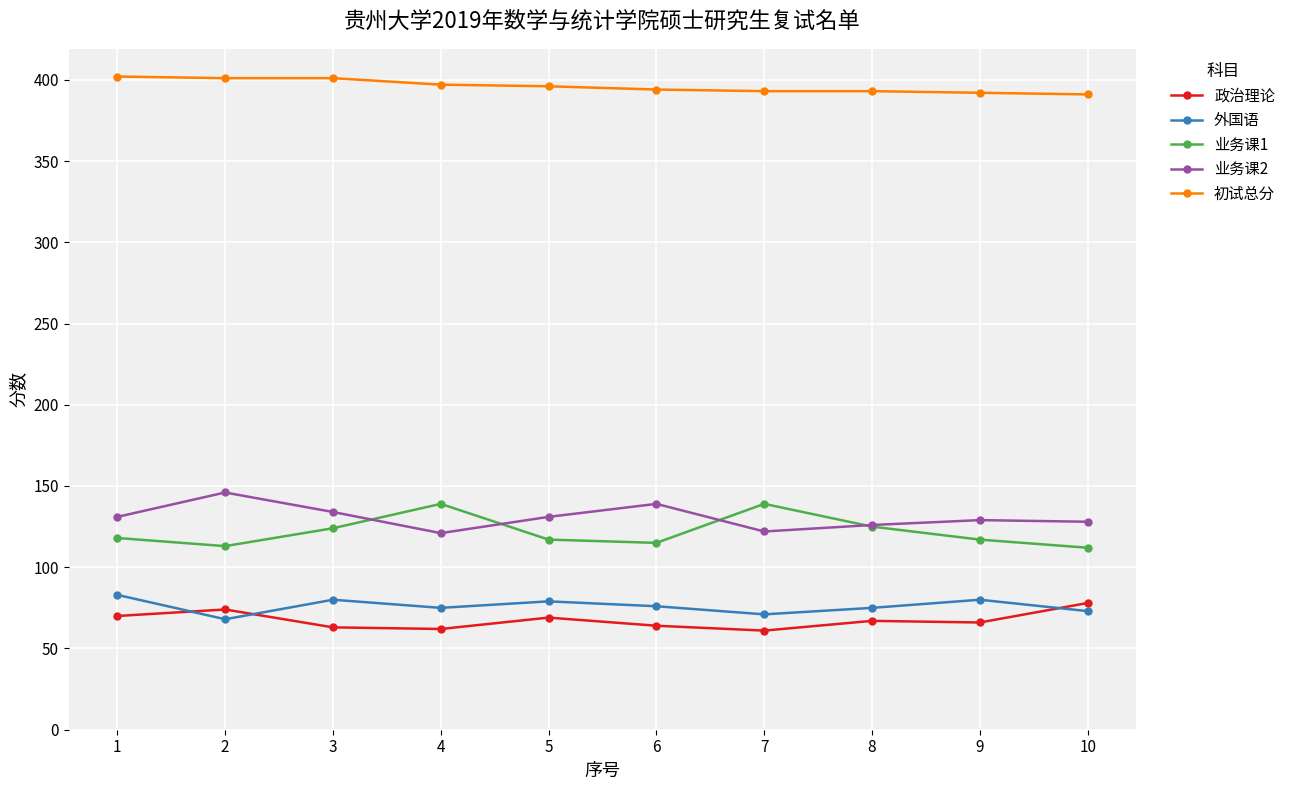

Does the chart have visible grid lines?

Yes